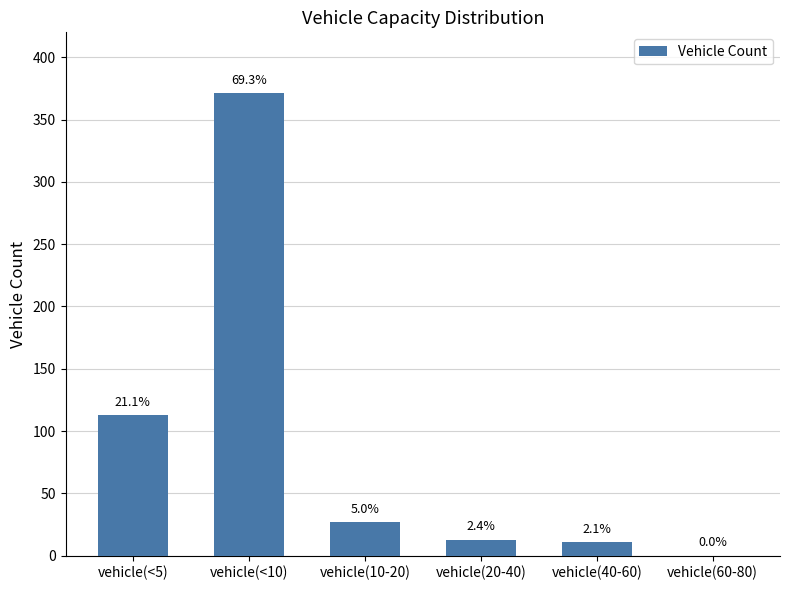

Is it true that the value at vehicle(60-80) is 121?

False